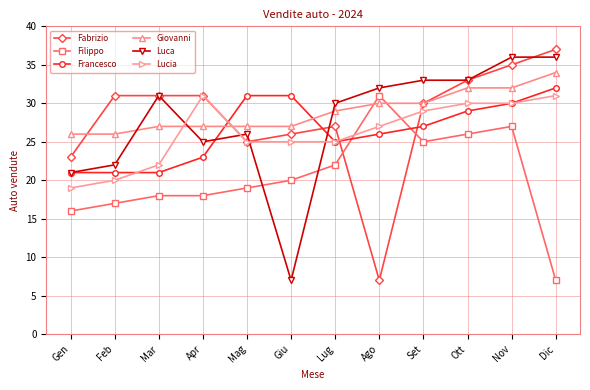

Which series changed the most between Lug and Nov?

Fabrizio